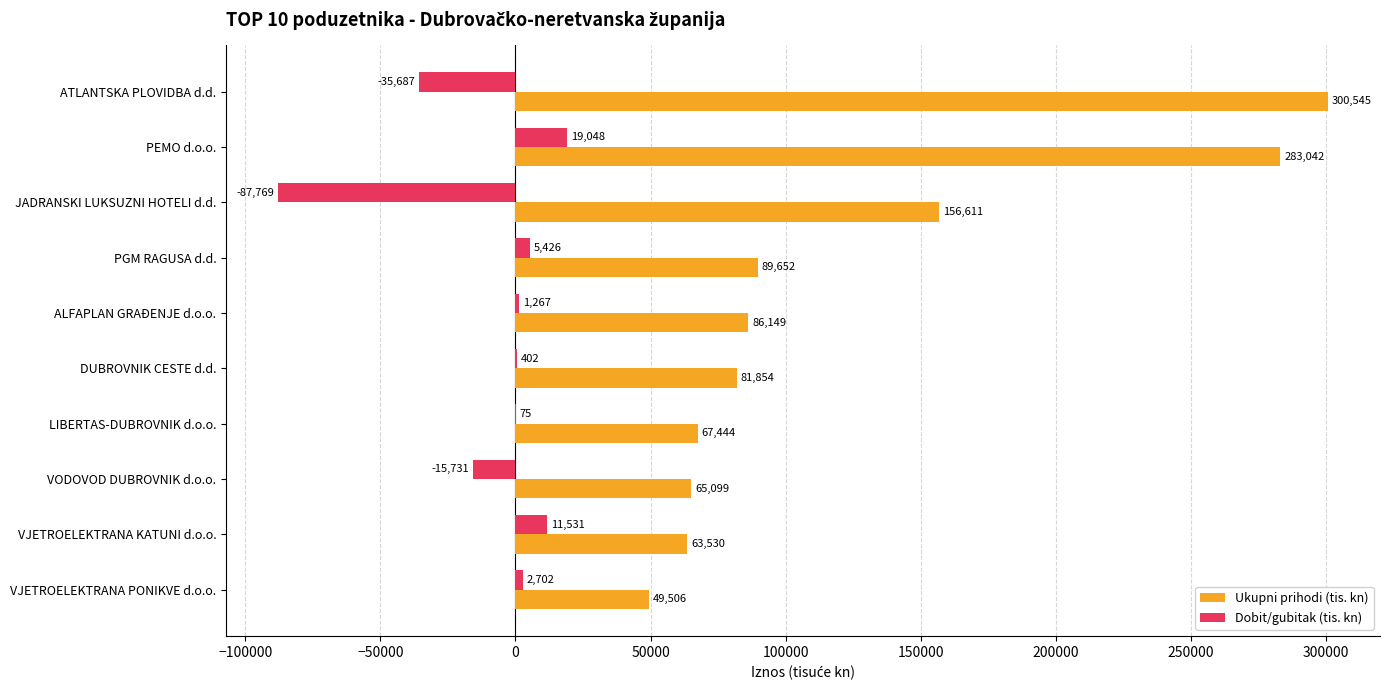

Which series has the largest total across all categories?

Ukupni prihodi (tis. kn)